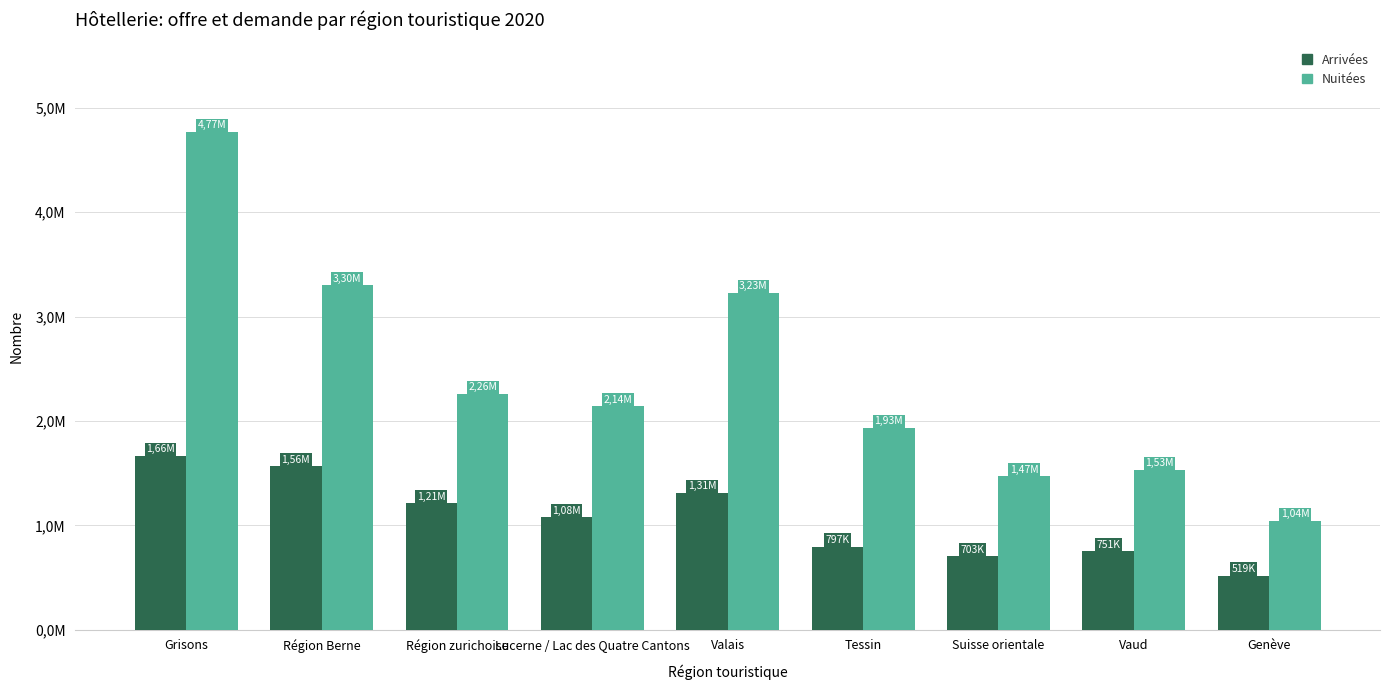

What is the average value of the Nuitées series?

2408030